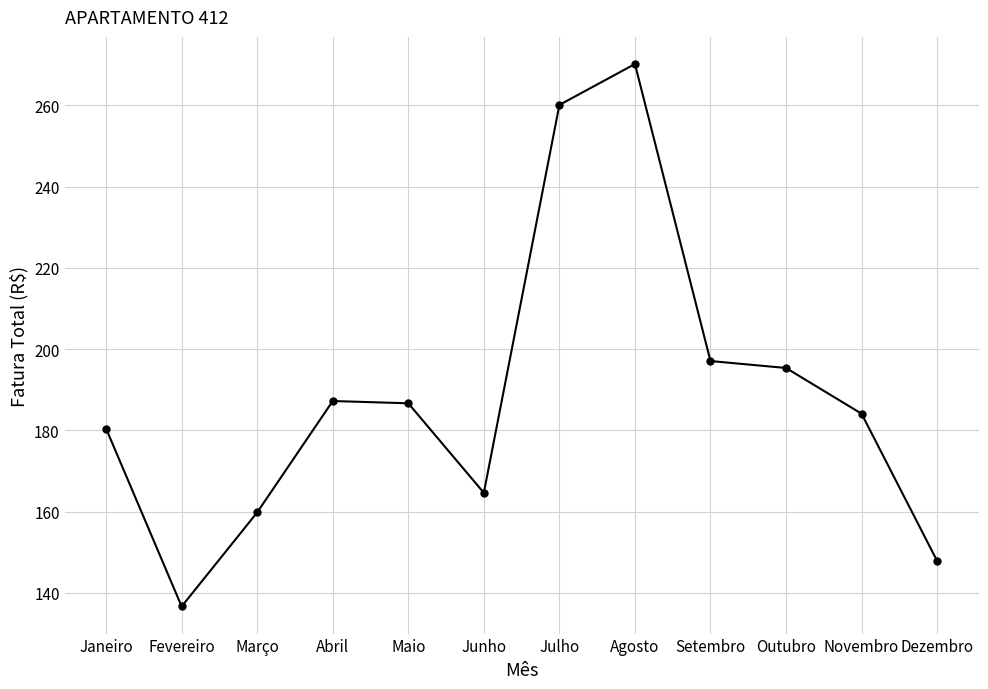

What is the minimum value shown in the chart?

136.7